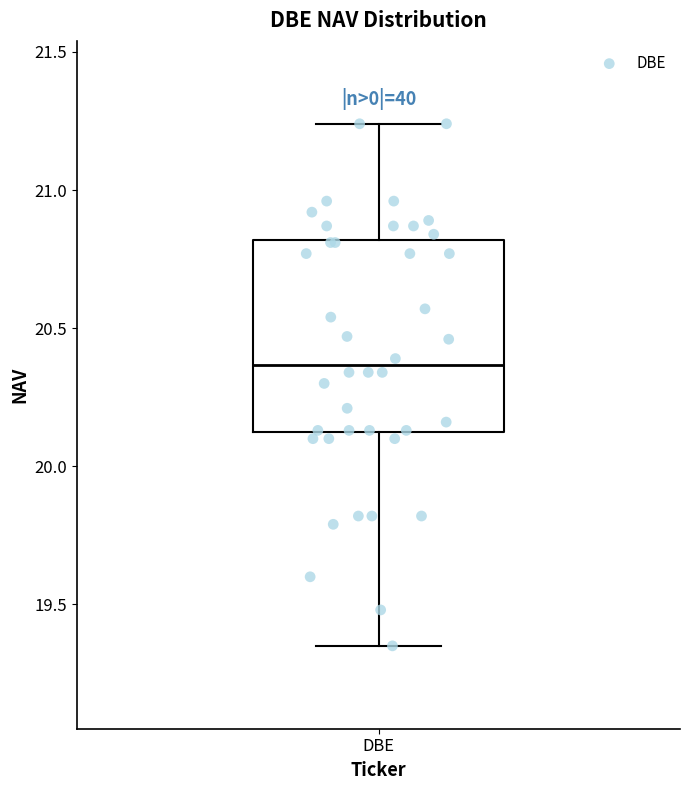

Where does the upper whisker of the box for DBE end on the y-axis? The values are not printed on the chart, so give them approximately, as read against the axis.

21.25